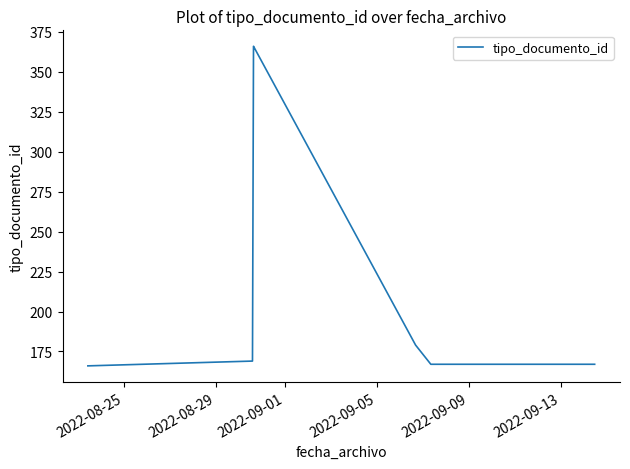

What is the difference between the maximum and minimum values?

200